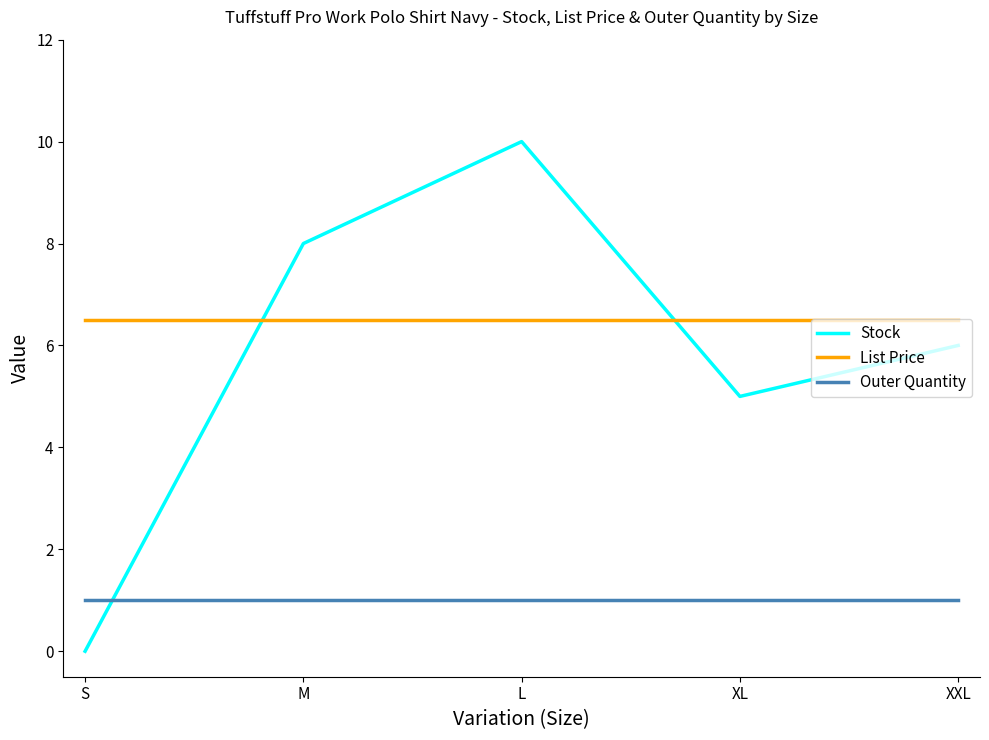

At which category does the chart reach its minimum across all series?

S